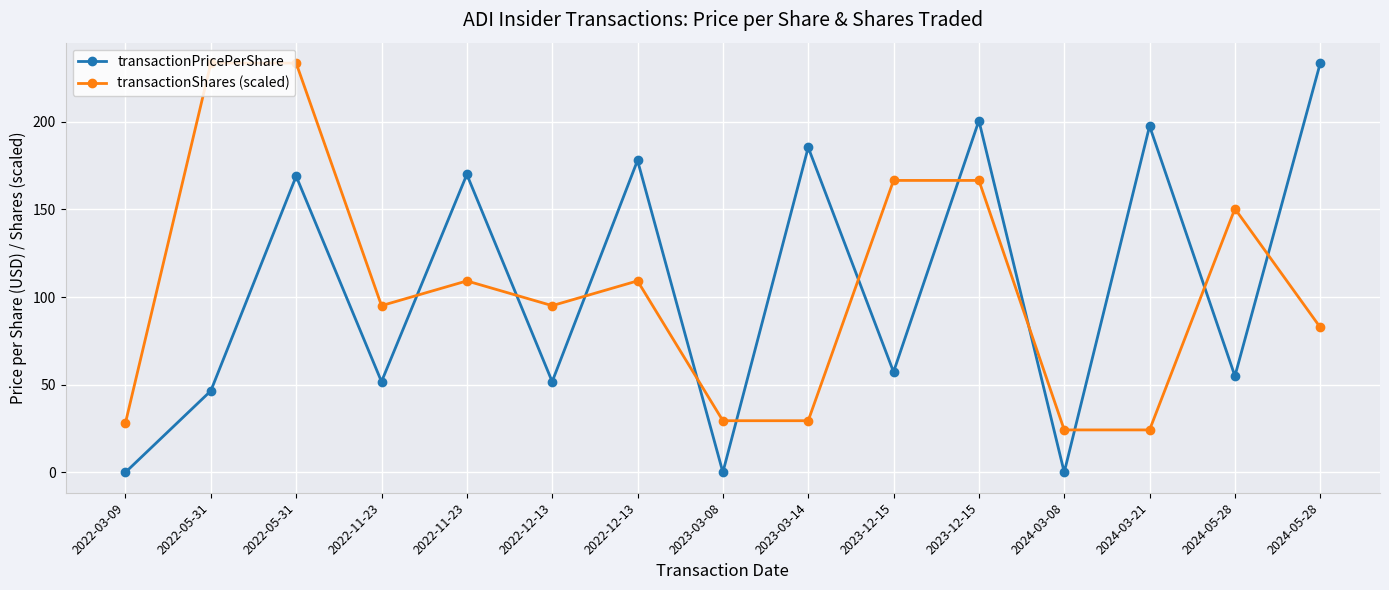

Which series has the largest range (max minus min)?

transactionPricePerShare